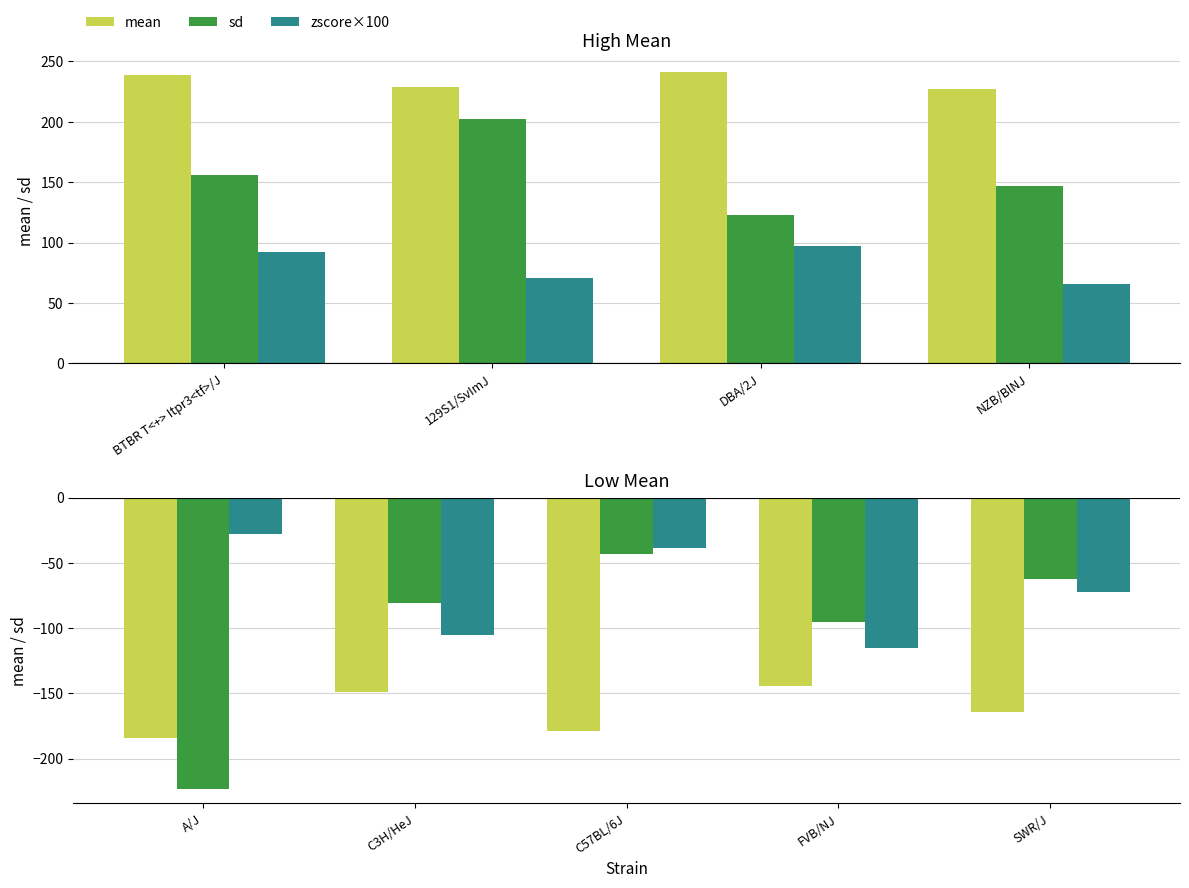

Which series has the widest spread of values?

sd